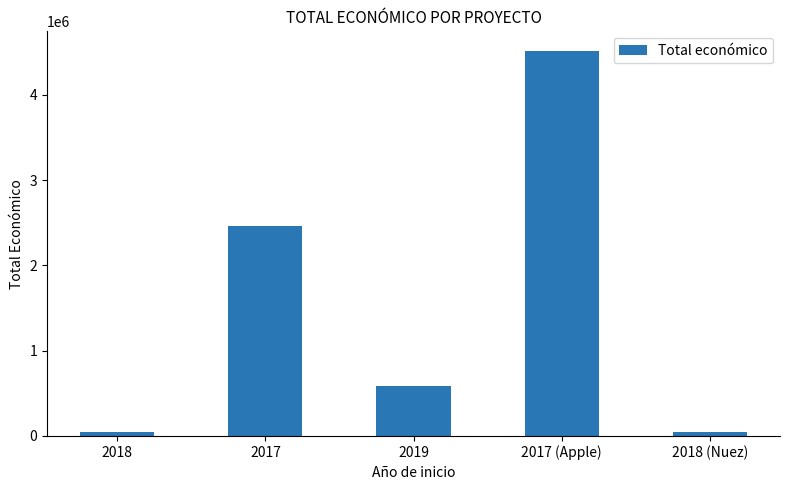

What is the minimum value shown in the chart?

49300